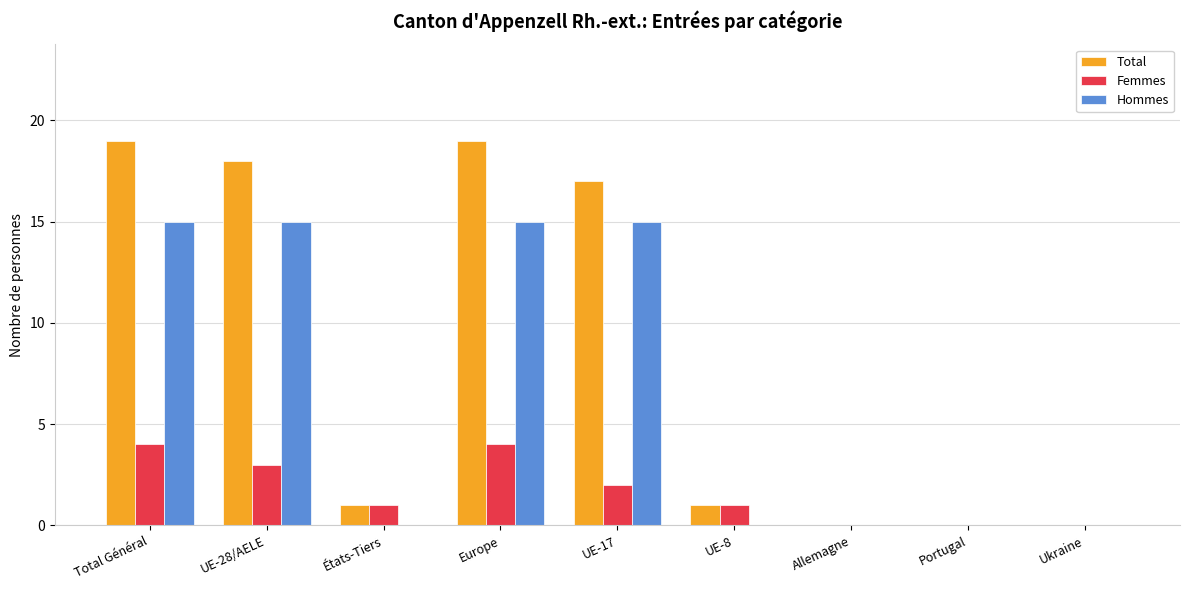

What is the sum of all Femmes values?

15